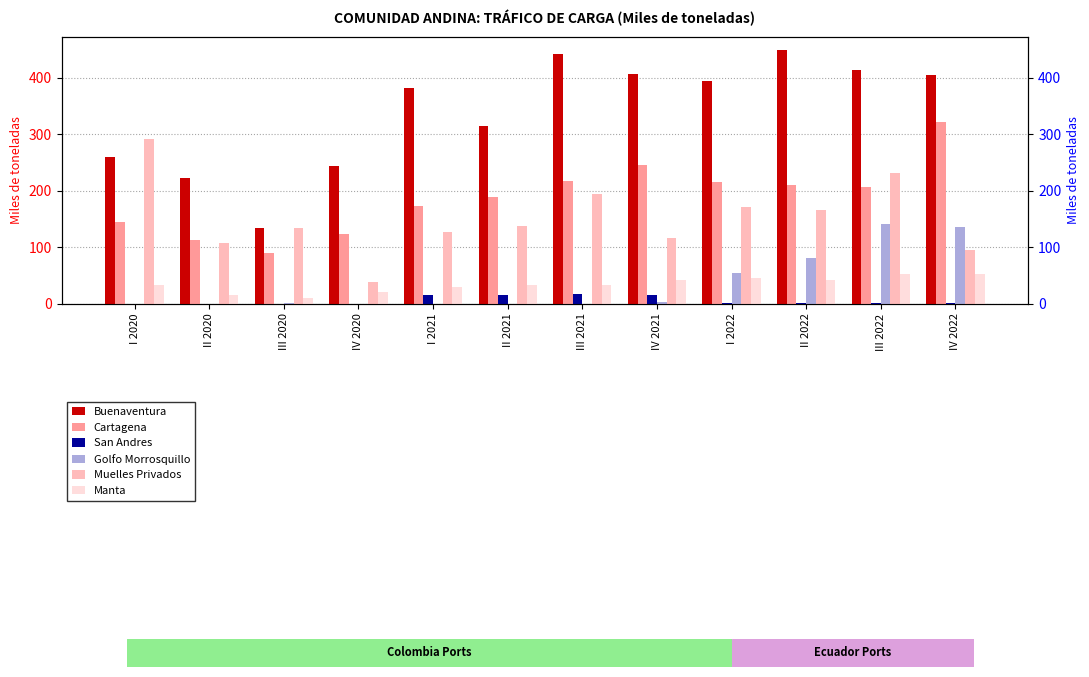

How many bars are there in total?

72